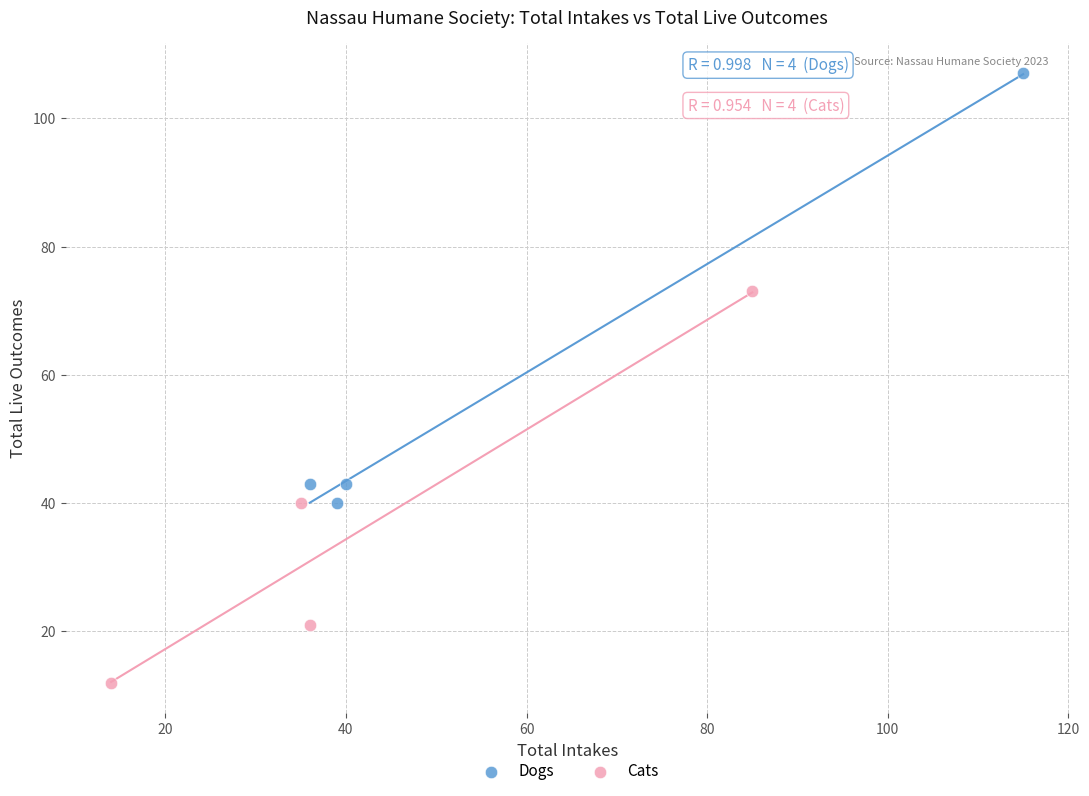

Which series has the largest Y range (max minus min)?

Dogs